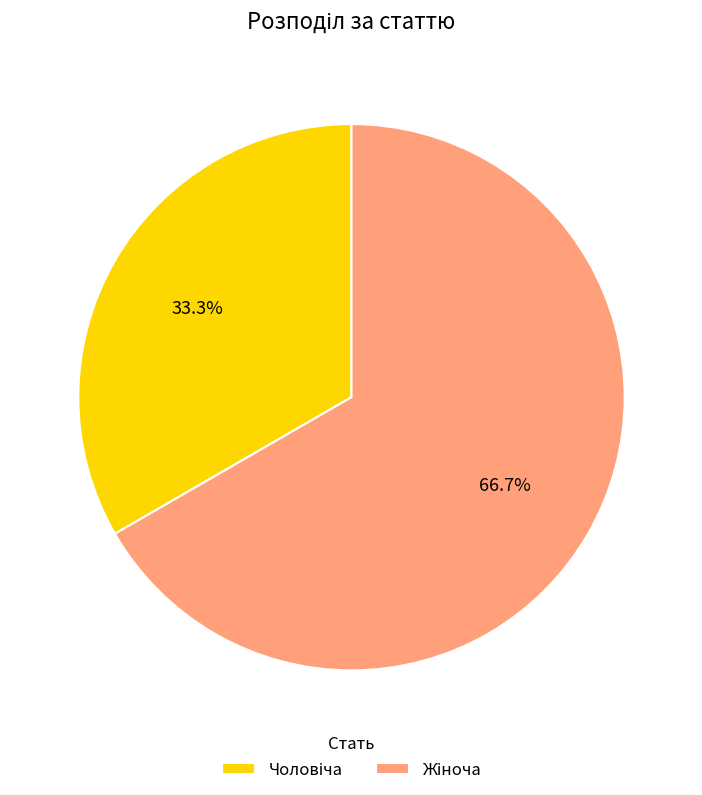

Does any single category account for the majority?

Yes